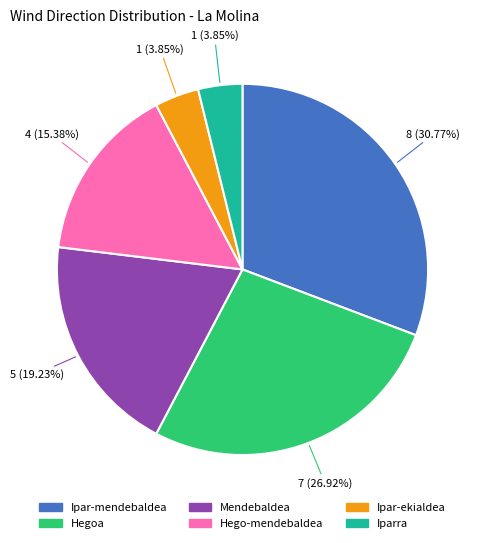

To the nearest percent, what portion does Iparra represent?

4%